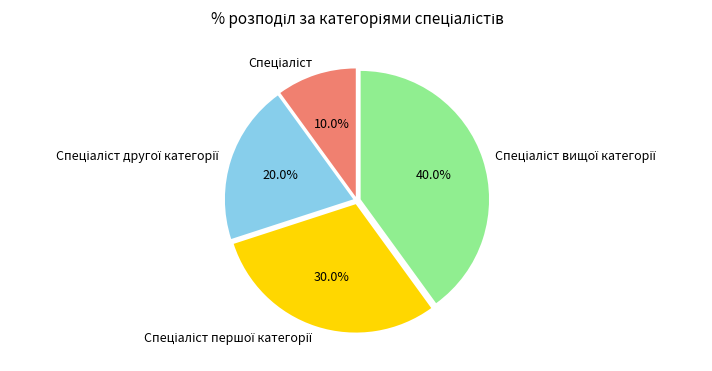

Is there a majority slice in this chart?

No